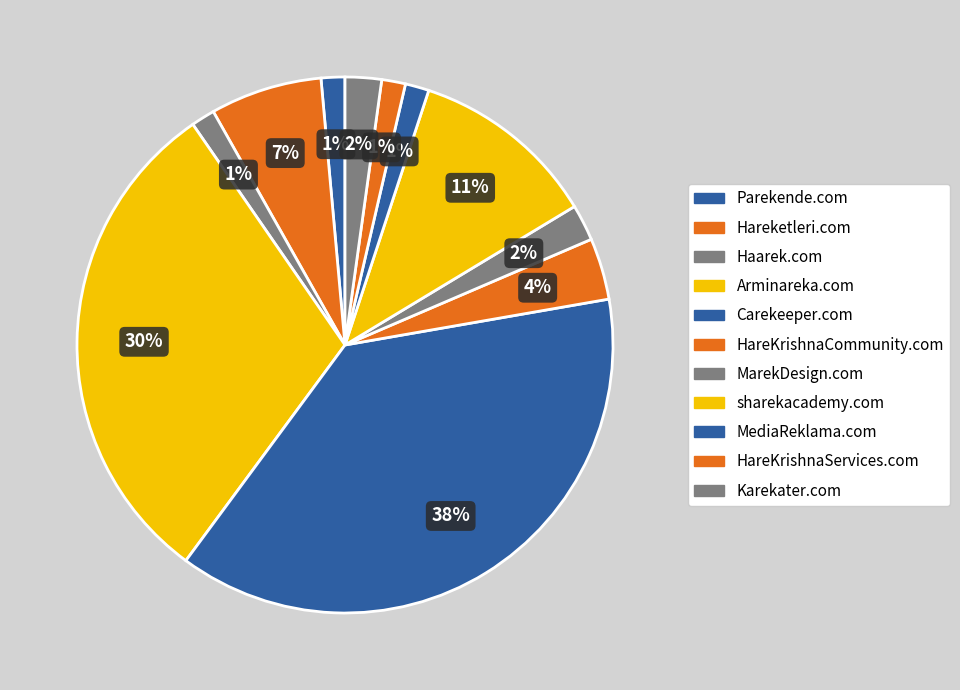

Does MediaReklama.com represent more than half of the total?

No